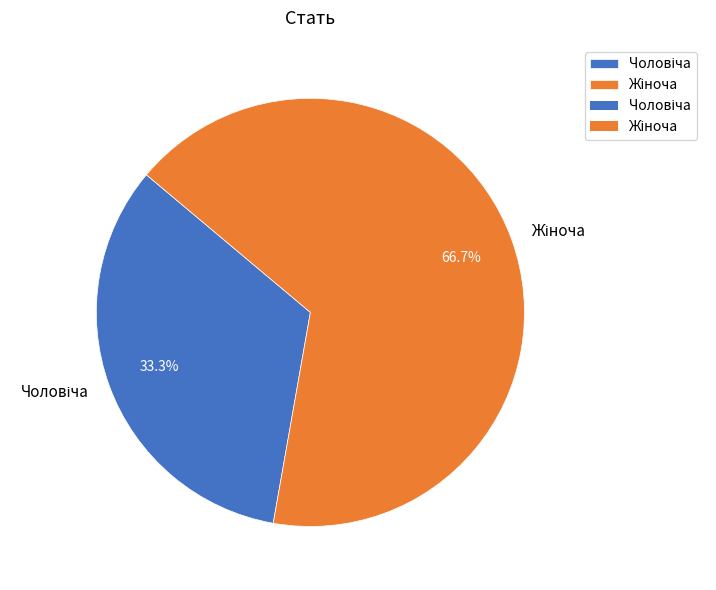

Does any single category account for the majority?

Yes